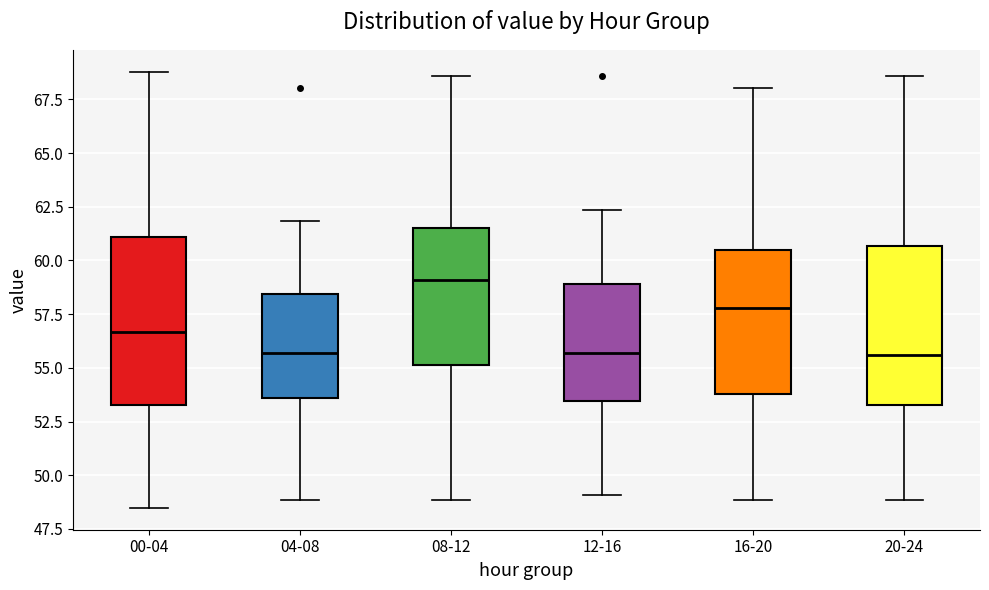

Where does the median line of the box for 12-16 sit on the y-axis? The values are not printed on the chart, so give them approximately, as read against the axis.

55.5